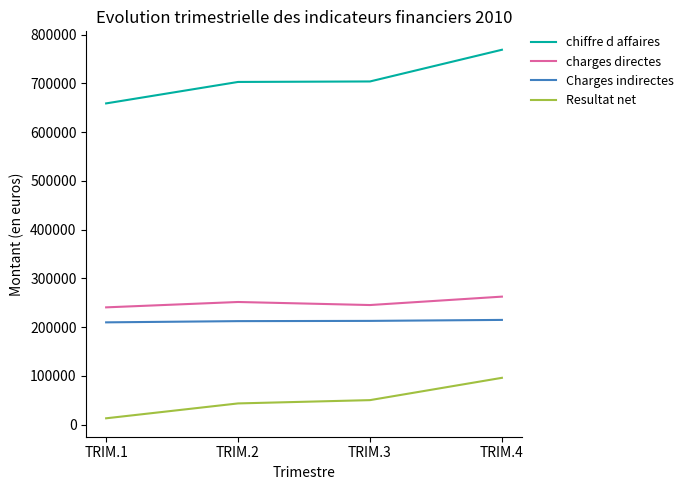

Is it true that Charges indirectes equals 279152 at TRIM.3?

False